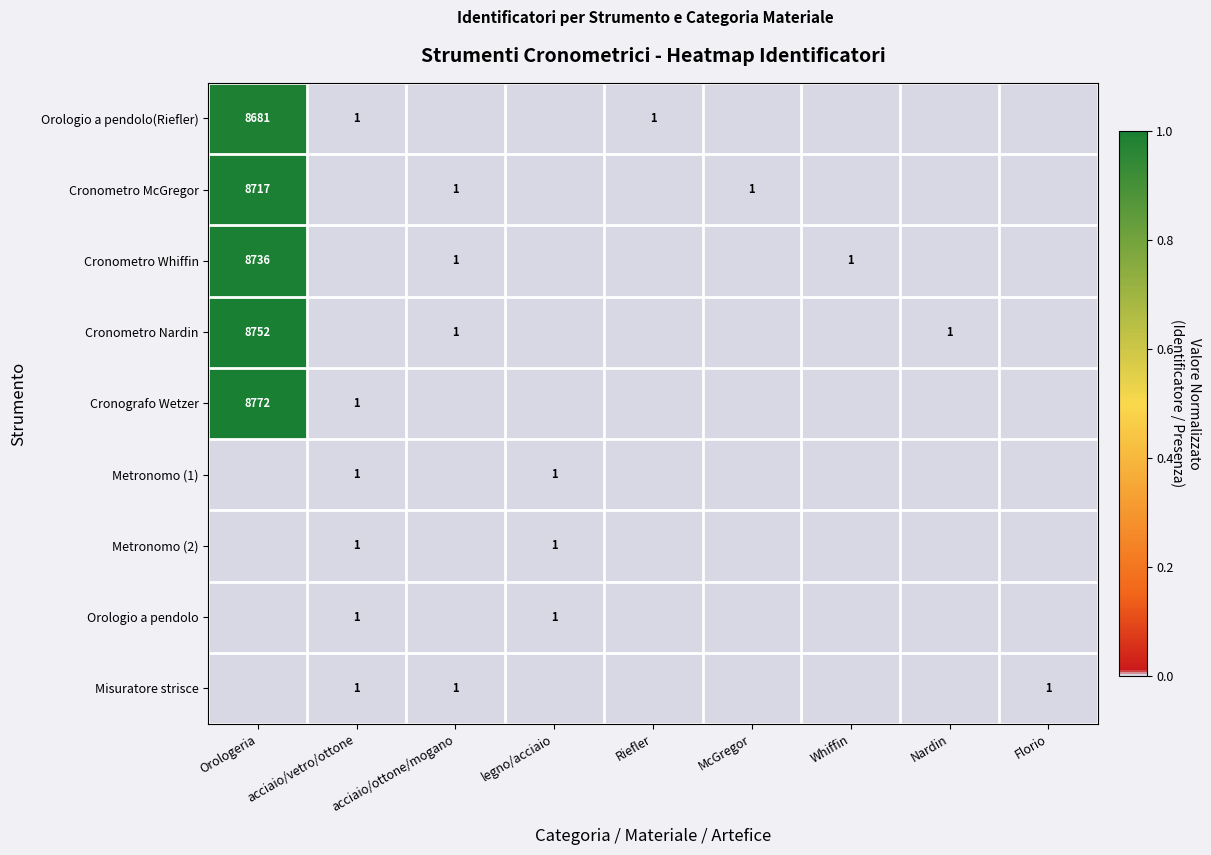

The Orologio a pendolo(Riefler) series shows 1 at Riefler. True or false?

True